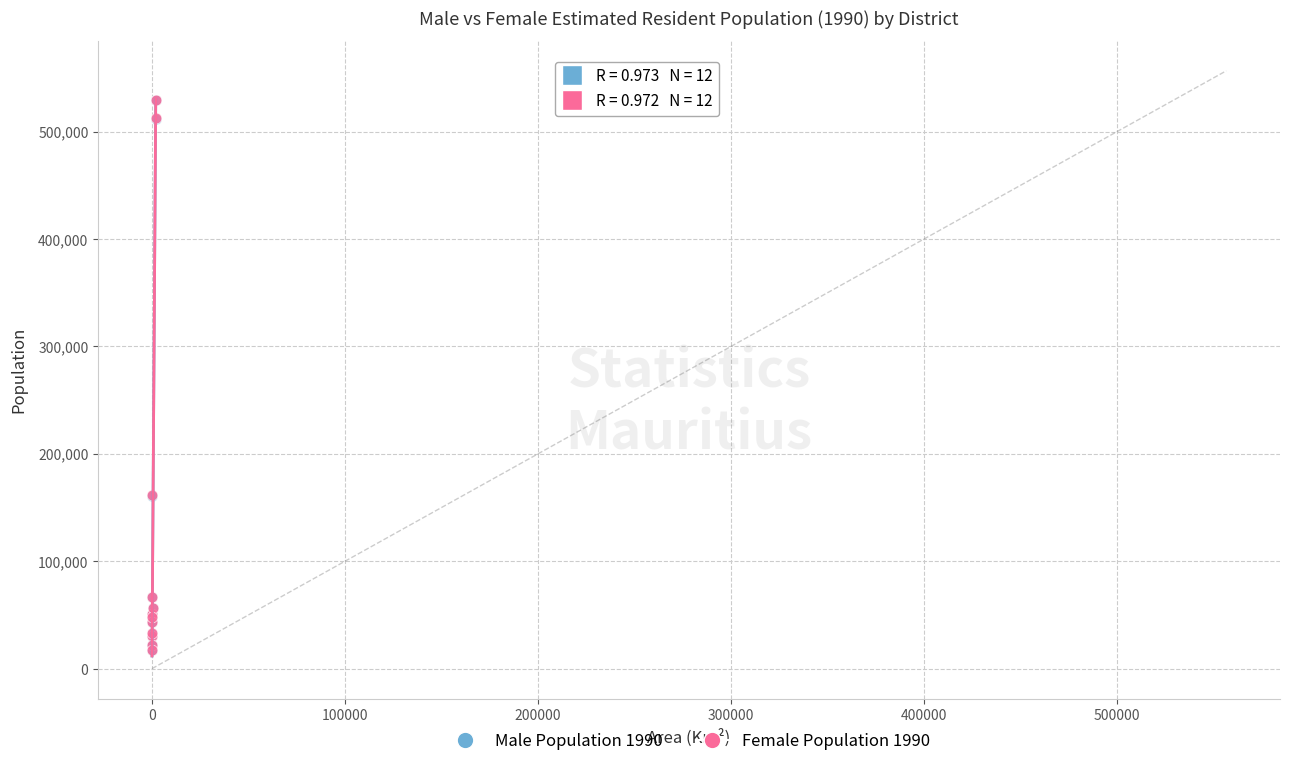

What are all the series names shown in the legend?

Male Population 1990, Female Population 1990